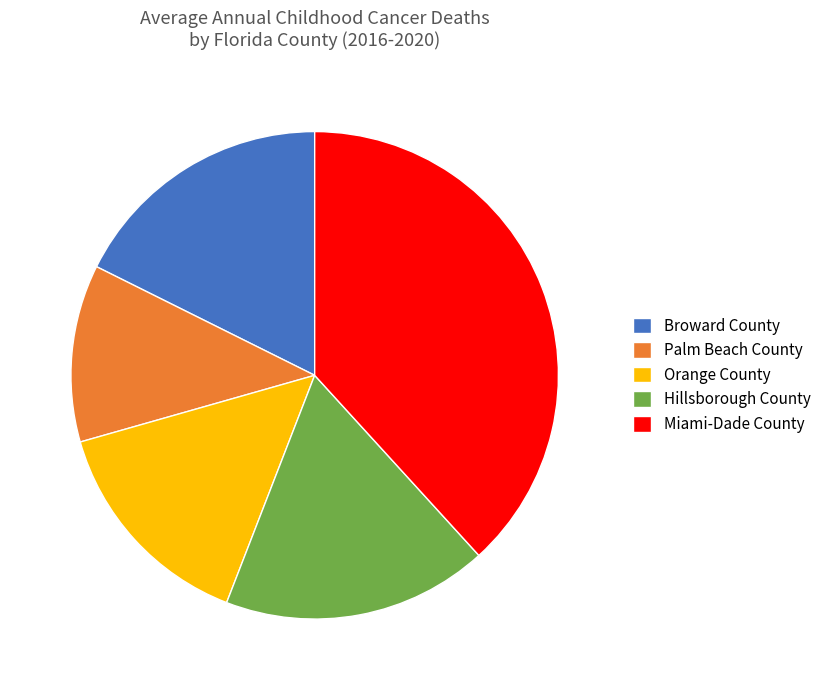

Between Hillsborough County and Miami-Dade County, which is larger?

Miami-Dade County